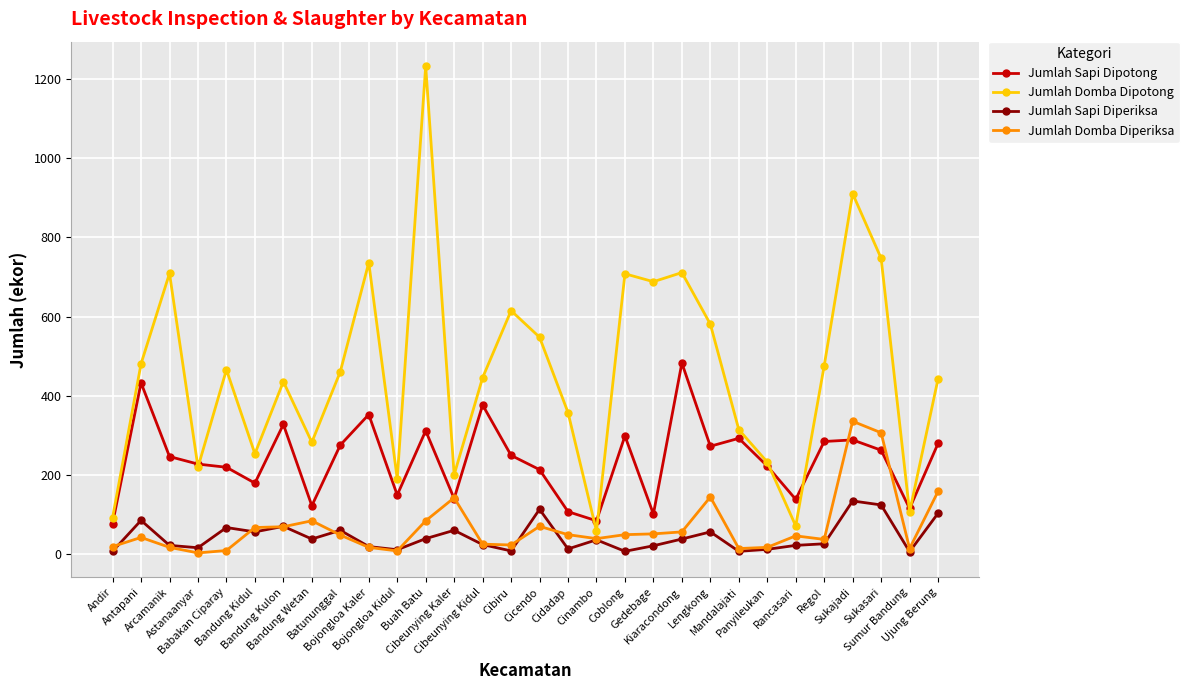

After their last crossing, which series has the higher values: Jumlah Sapi Diperiksa or Jumlah Domba Diperiksa?

Jumlah Domba Diperiksa